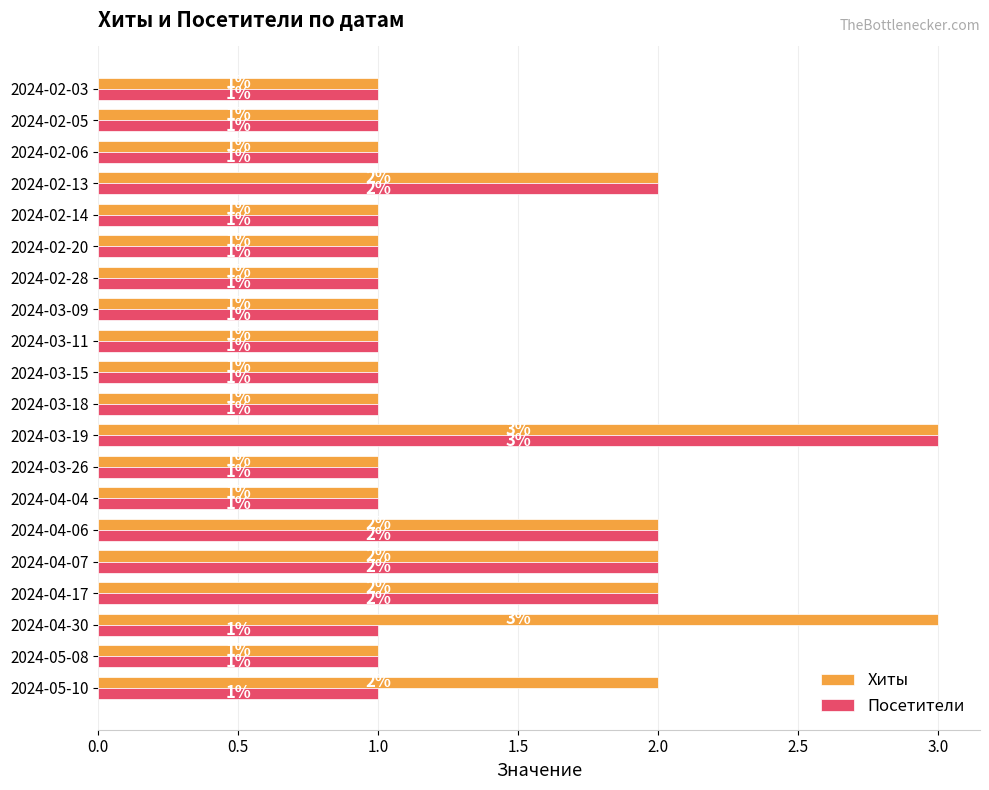

What is the sum of the Хиты values at 2024-04-07 and 2024-03-26?

3